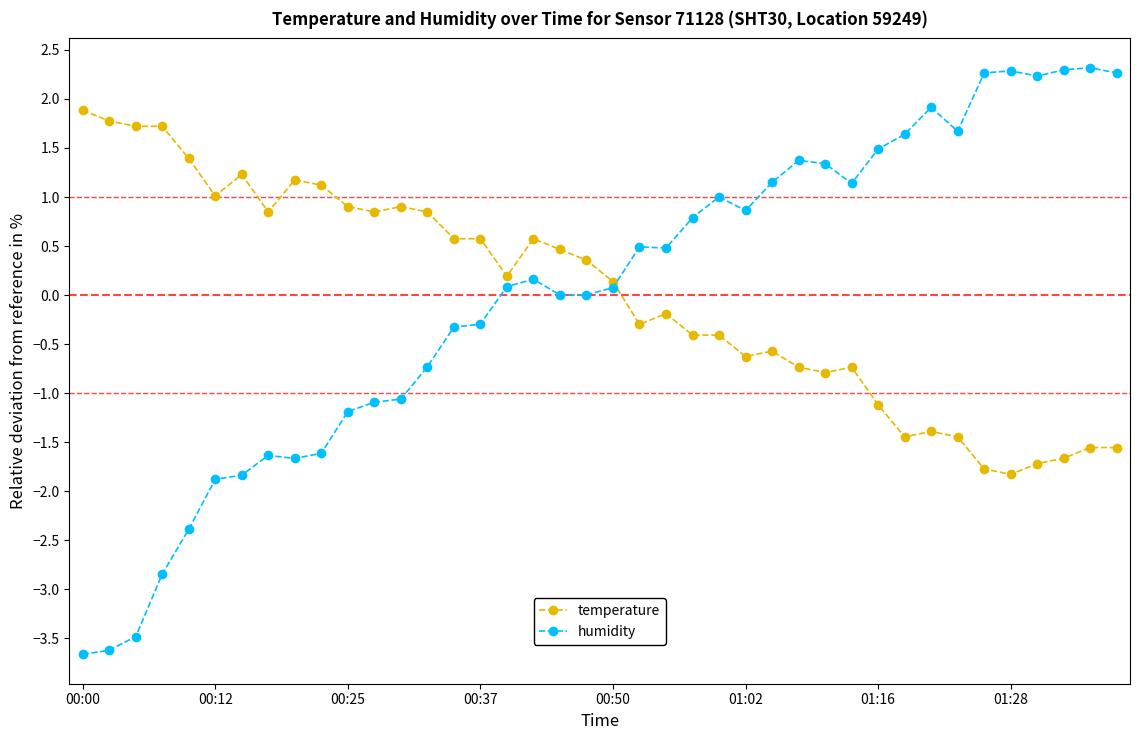

What is the greatest value displayed?

2.3